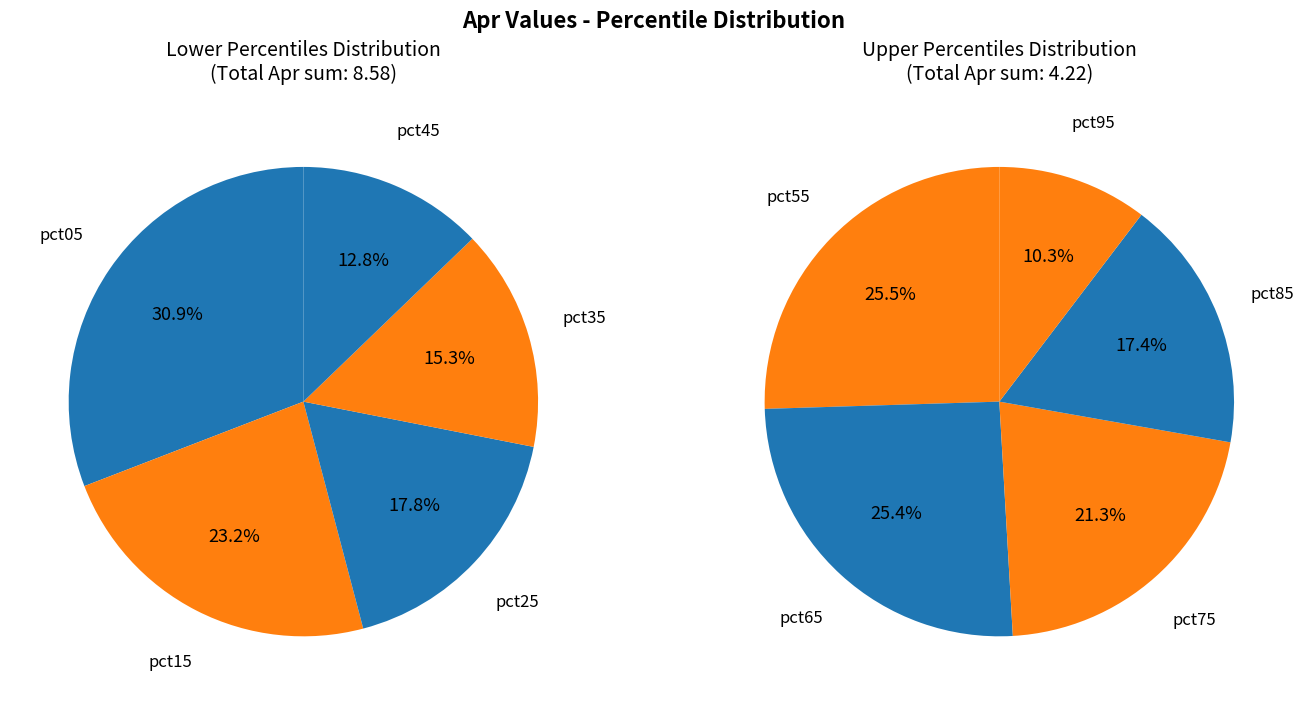

To the nearest percent, what is the combined percentage of 6 and 1?

24%